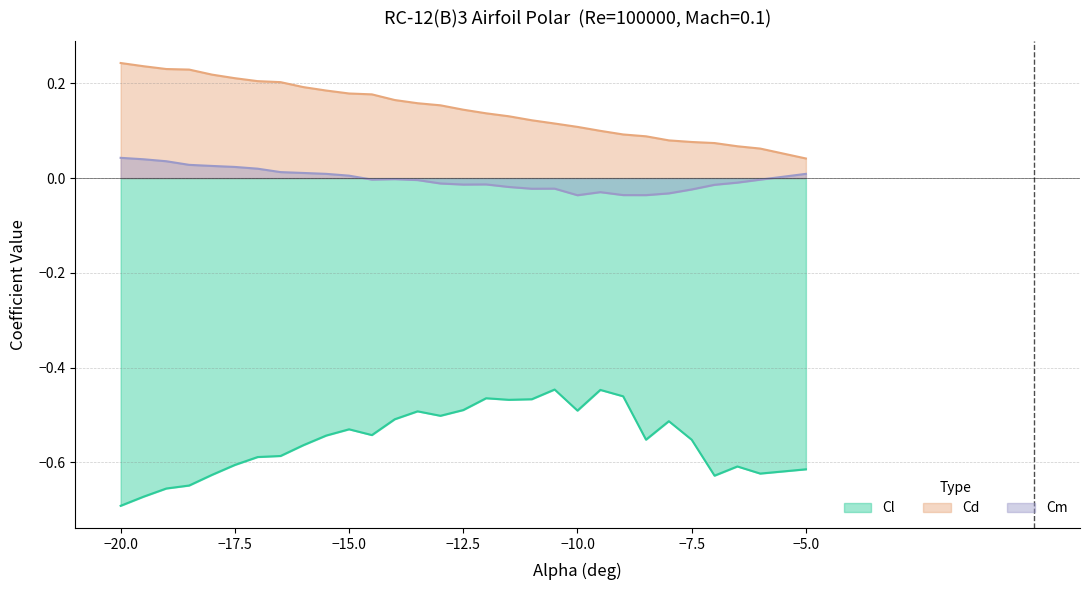

Reading left to right, extract all data points from this chart.

Cl: -0.7	-0.7	-0.7	-0.6	-0.6	-0.6	-0.6	-0.6	-0.6	-0.5	-0.5	-0.5	-0.5	-0.5	-0.5	-0.5	-0.5	-0.5	-0.5	-0.4	-0.5	-0.4	-0.5	-0.6	-0.5	-0.6	-0.6	-0.6	-0.6	-0.6
Cd: 0.2	0.2	0.2	0.2	0.2	0.2	0.2	0.2	0.2	0.2	0.2	0.2	0.2	0.2	0.2	0.1	0.1	0.1	0.1	0.1	0.1	0.1	0.1	0.1	0.1	0.1	0.1	0.1	0.1	0.0
Cm: 0.0	0.0	0.0	0.0	0.0	0.0	0.0	0.0	0.0	0.0	0.0	-0.0	-0.0	-0.0	-0.0	-0.0	-0.0	-0.0	-0.0	-0.0	-0.0	-0.0	-0.0	-0.0	-0.0	-0.0	-0.0	-0.0	-0.0	0.0